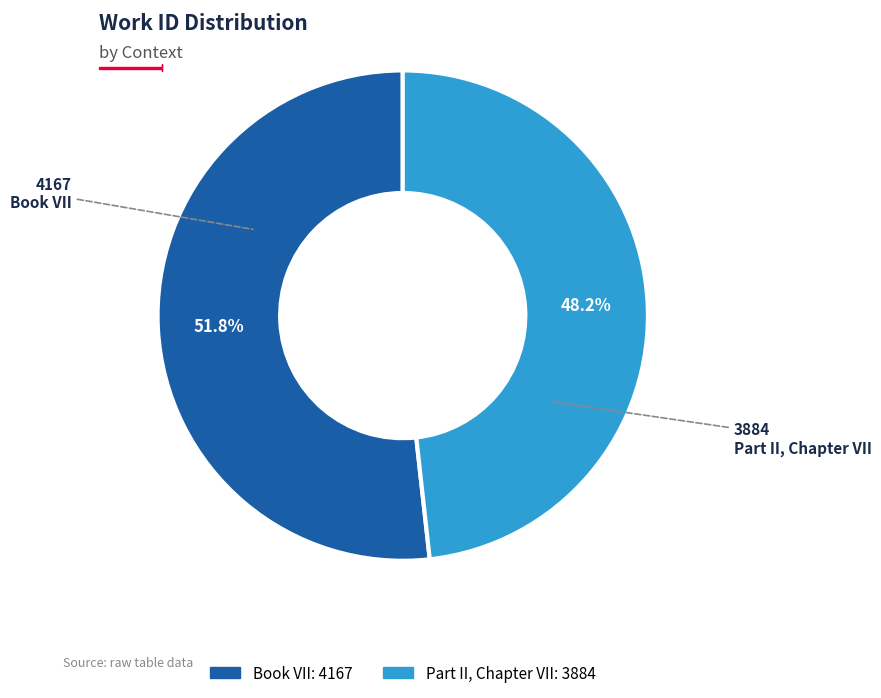

How many segments does this pie chart have?

2